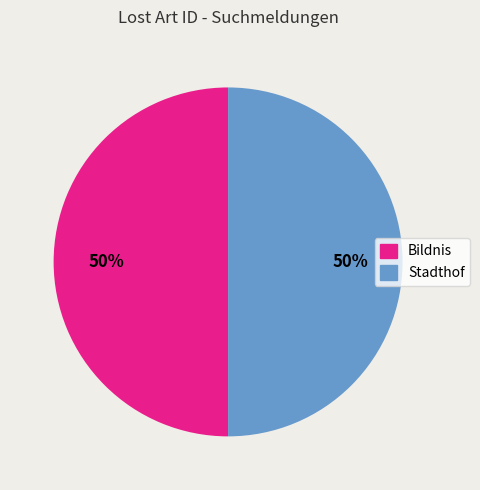

To the nearest percent, what is the average slice percentage?

50%